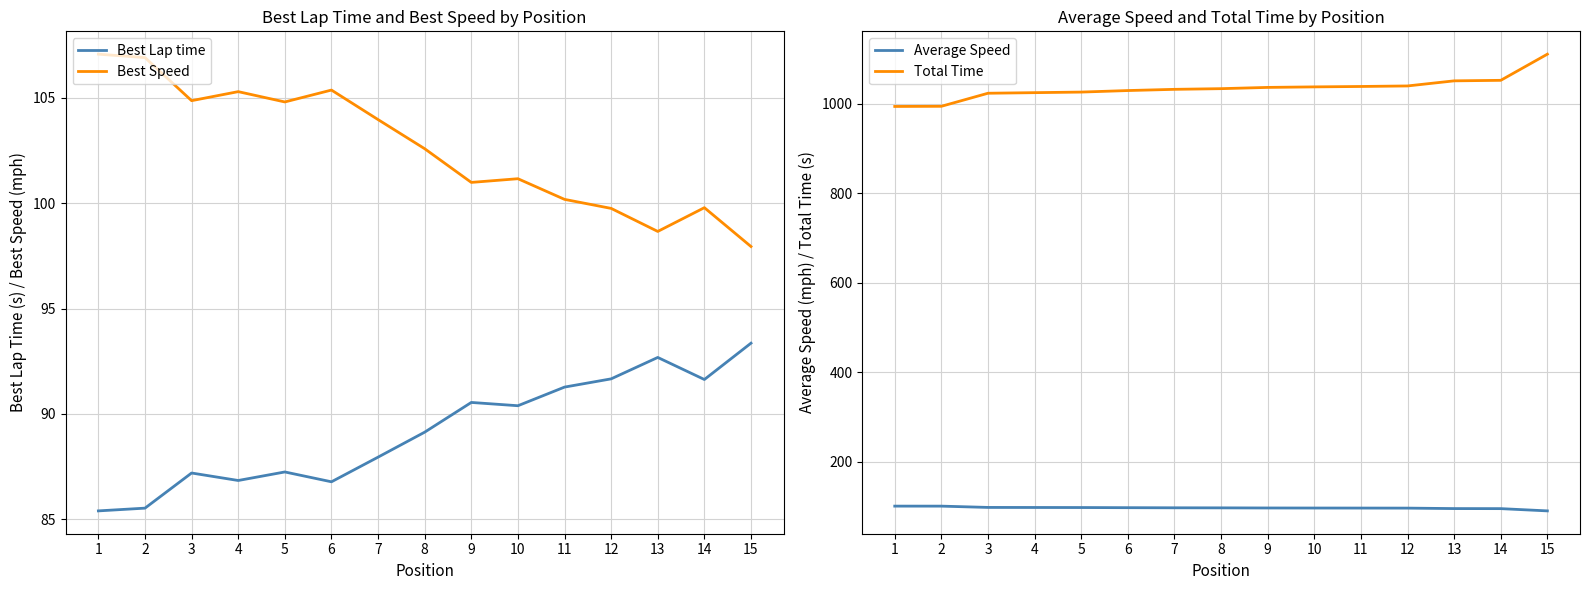

What is the minimum value for Total Time?

993.5